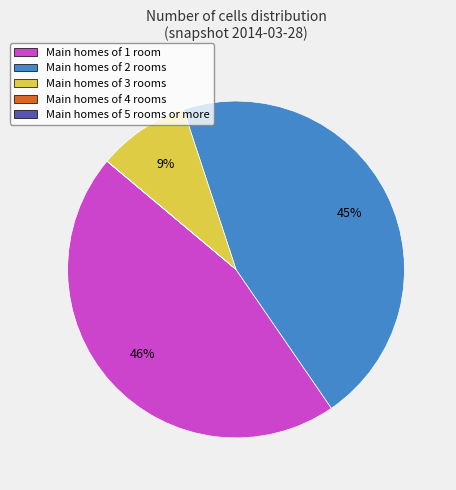

Is there any slice that represents more than half of the pie?

No